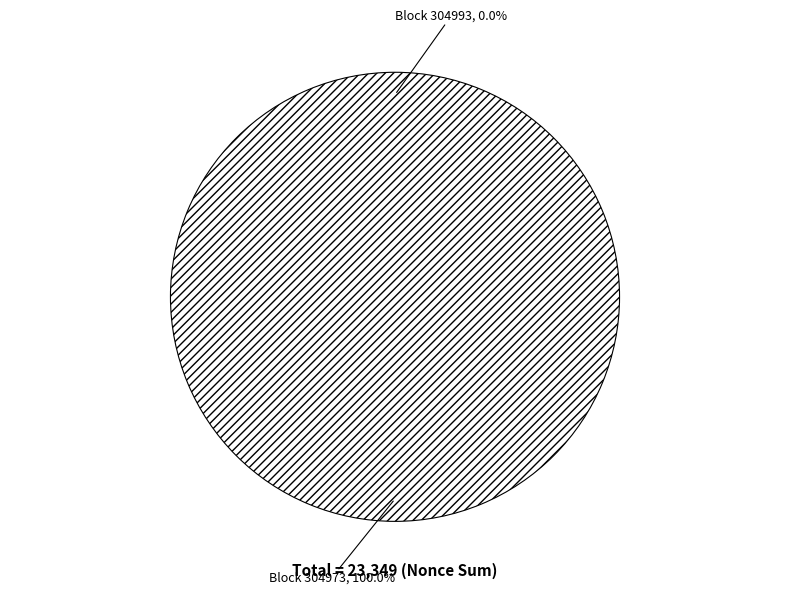

What is the total percentage of 304973 and 304993?

100.0%